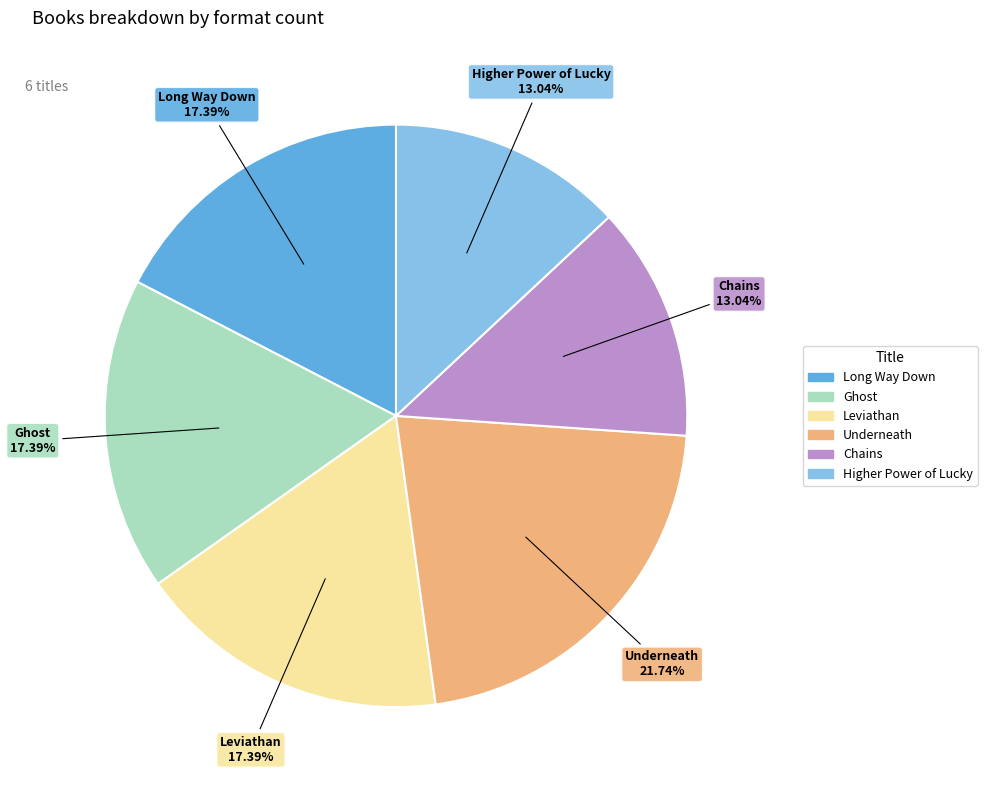

To the nearest percent, what percentage of the pie is Chains?

13%